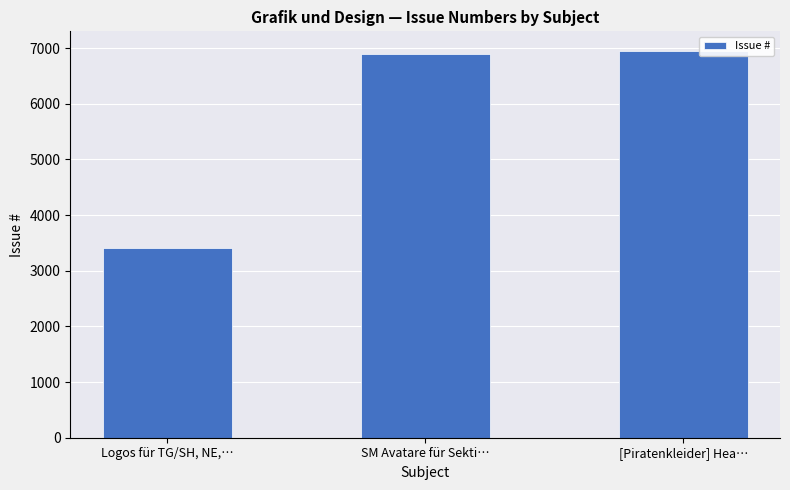

What is the greatest value displayed?

6954